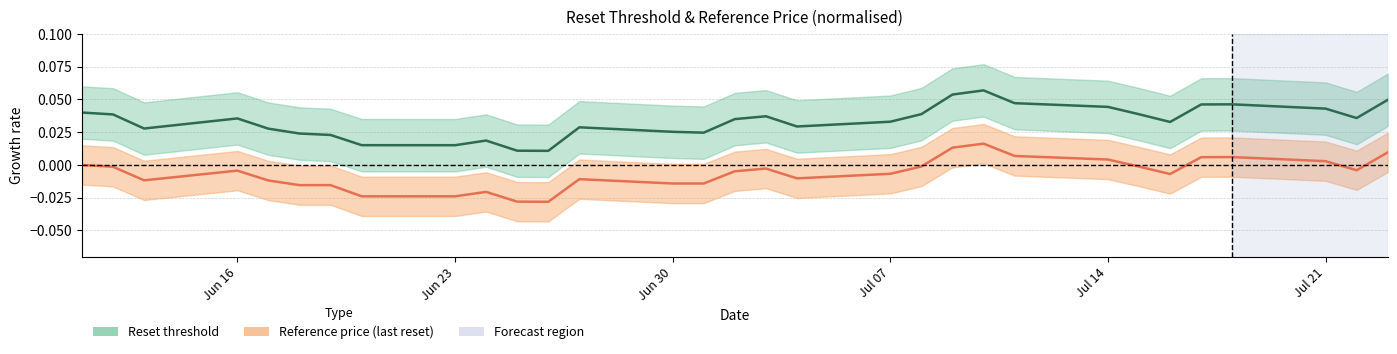

True or false: reference_price and reset_threshold cross at least once.

False